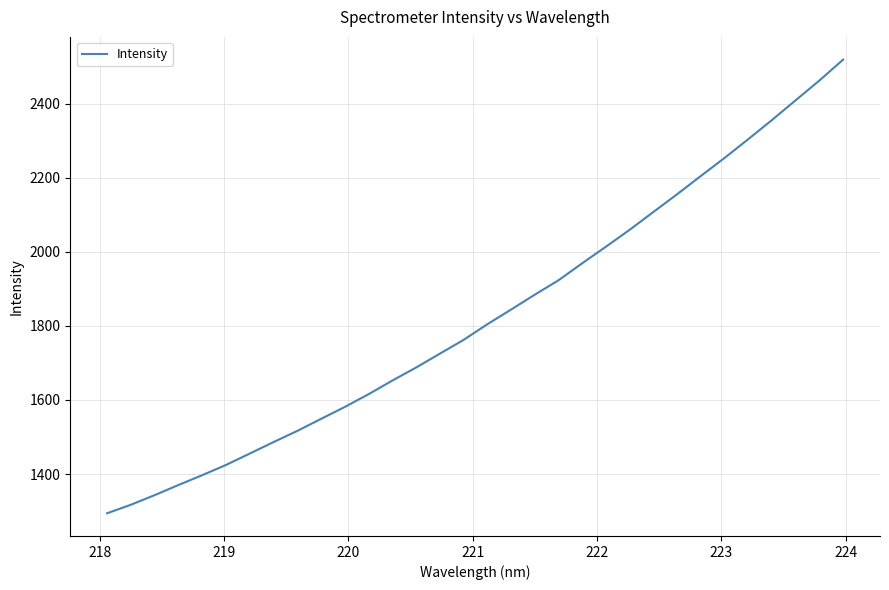

What is the smallest value displayed?

1294.3